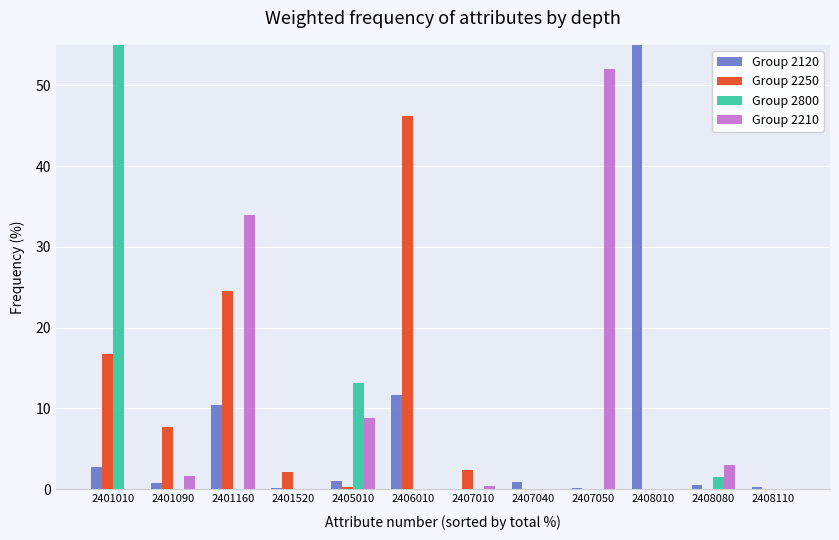

Between 2406010 and 2408110, which series saw the biggest shift?

Group 2250